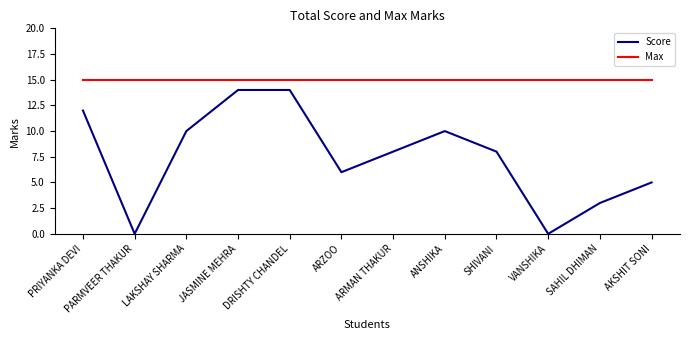

Reading left to right, extract all data points from this chart.

Score: 12	0	10	14	14	6	8	10	8	0	3	5
Max: 15	15	15	15	15	15	15	15	15	15	15	15